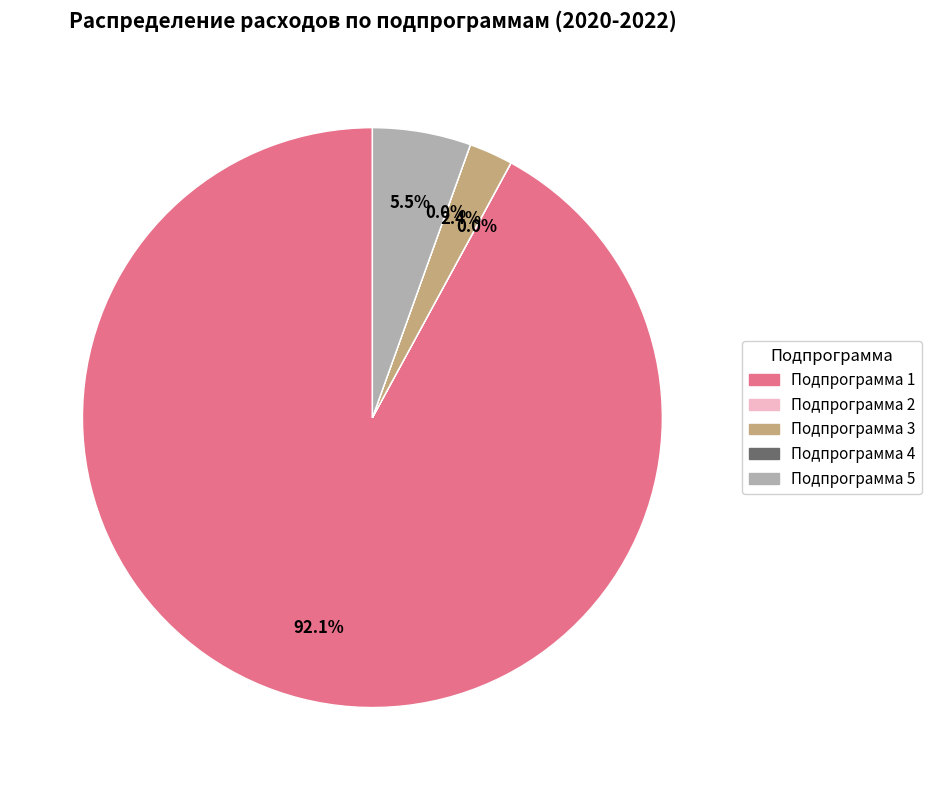

Which category has the biggest portion of the pie?

Подпрограмма 1